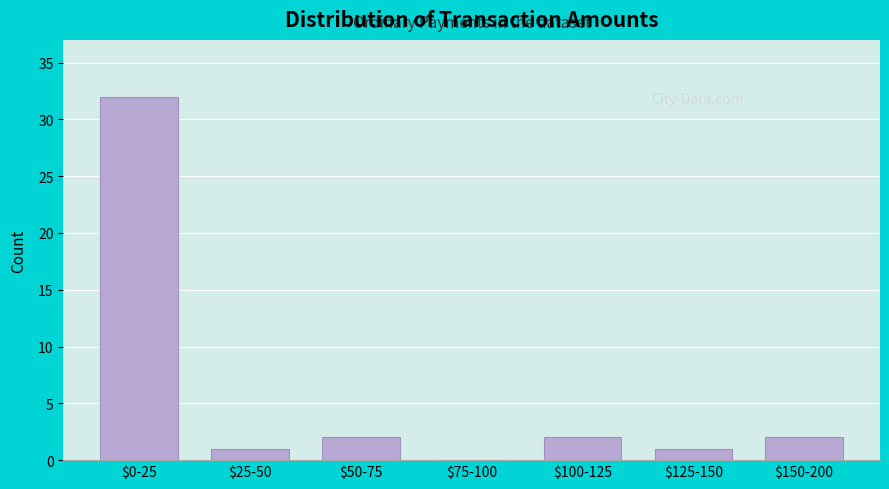

What is the greatest value displayed?

32